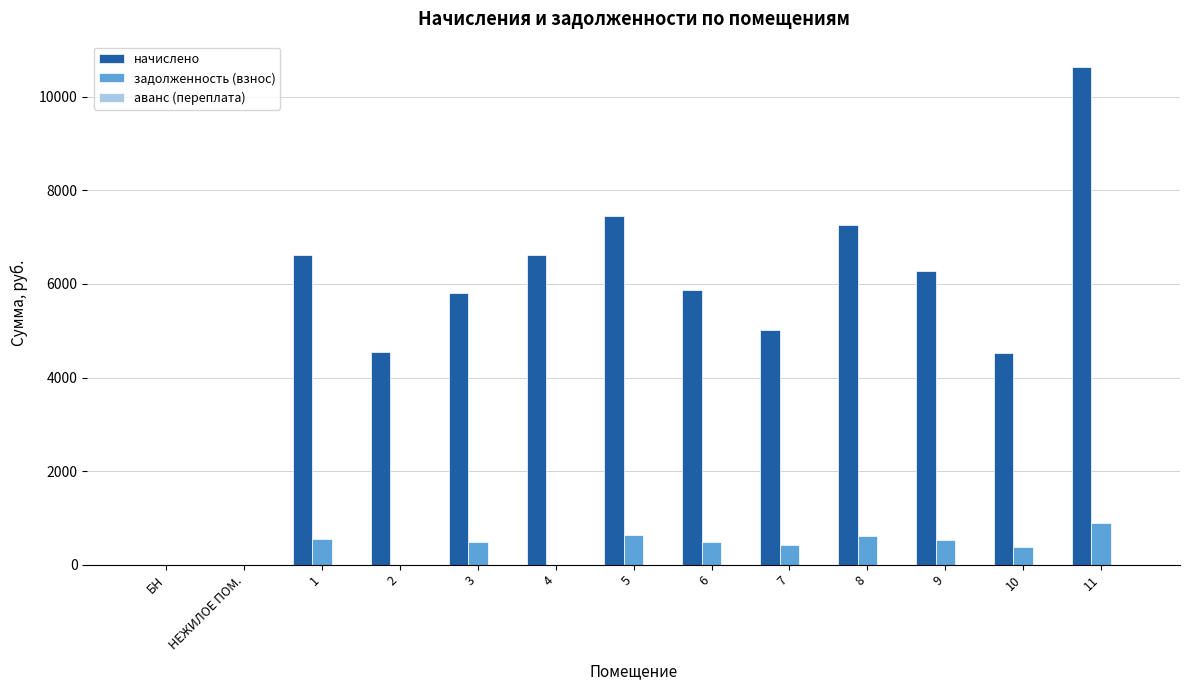

The value of задолженность (взнос) at 8 is 604.4. True or false?

True